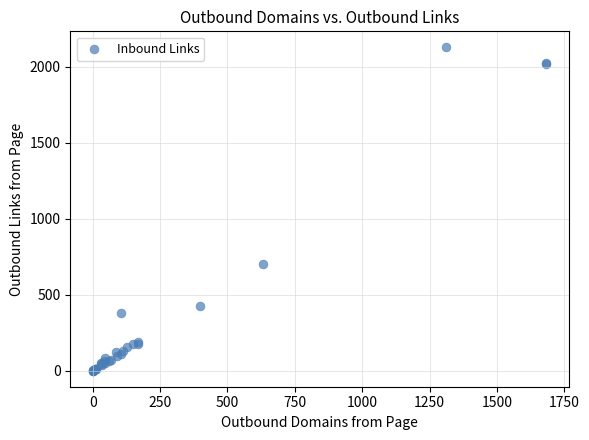

What Y value in the scatter plot is closest to 1064?

700